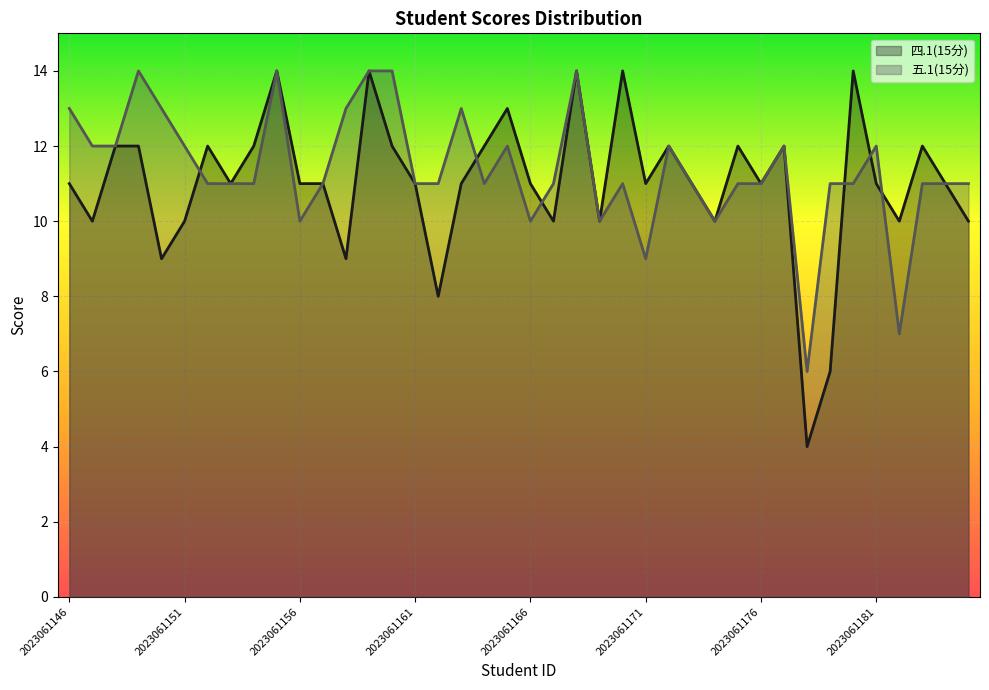

What is the value of the 五.1(15分) point at the 13th from the left?

13